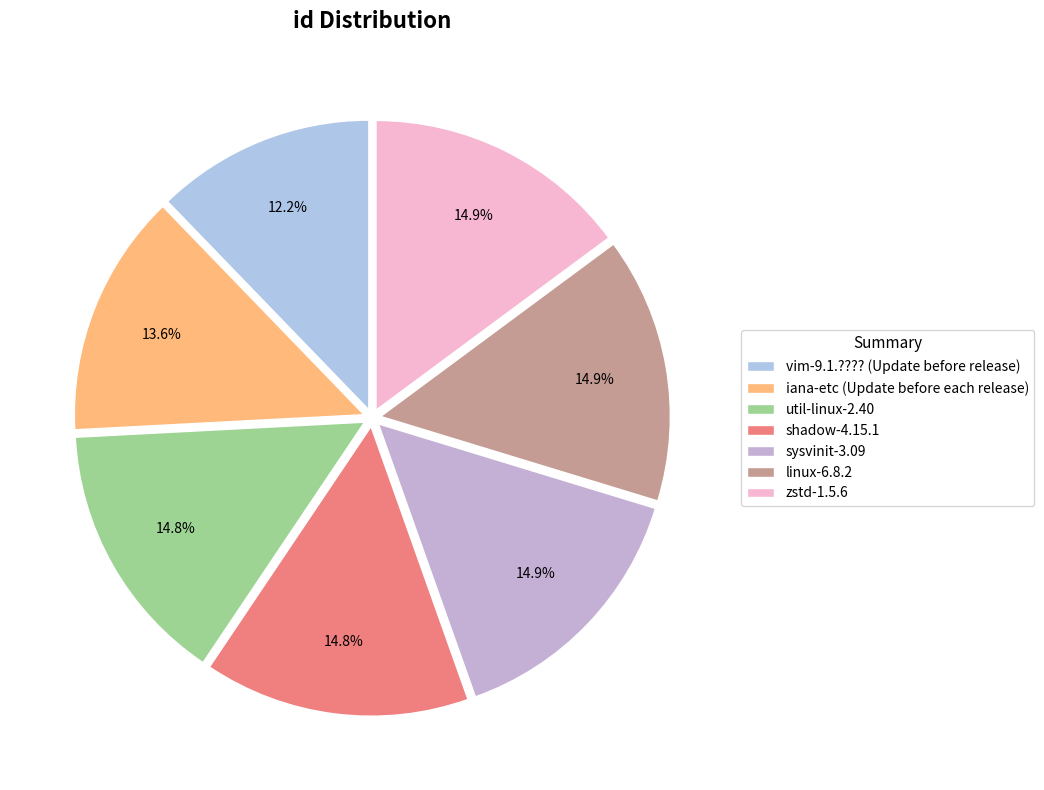

To the nearest percent, what percentage of the pie is linux-6.8.2?

15%